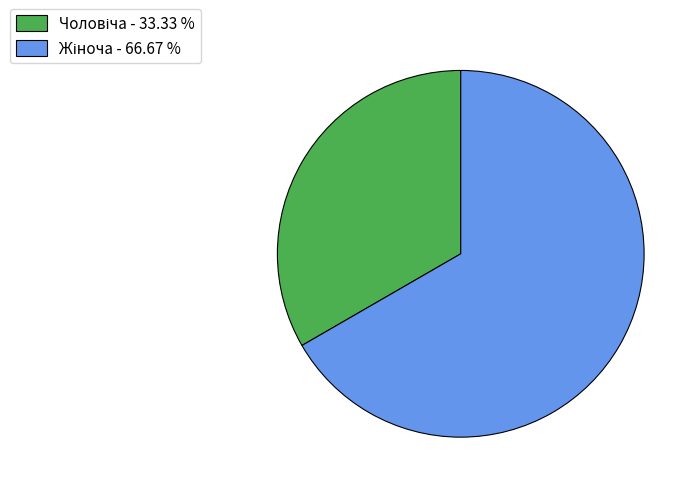

Does any single category account for the majority?

Yes